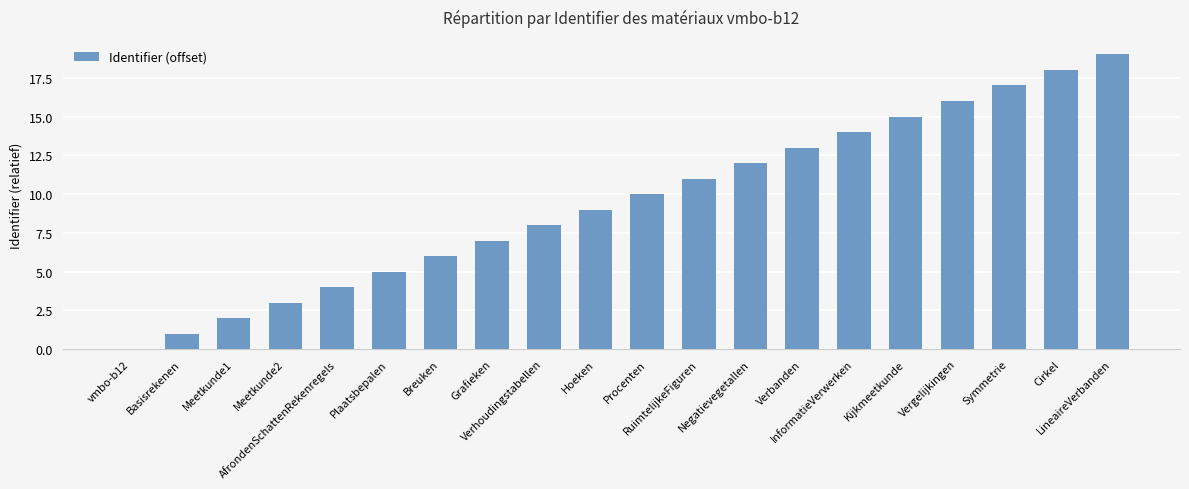

What is the maximum value shown in the chart?

19